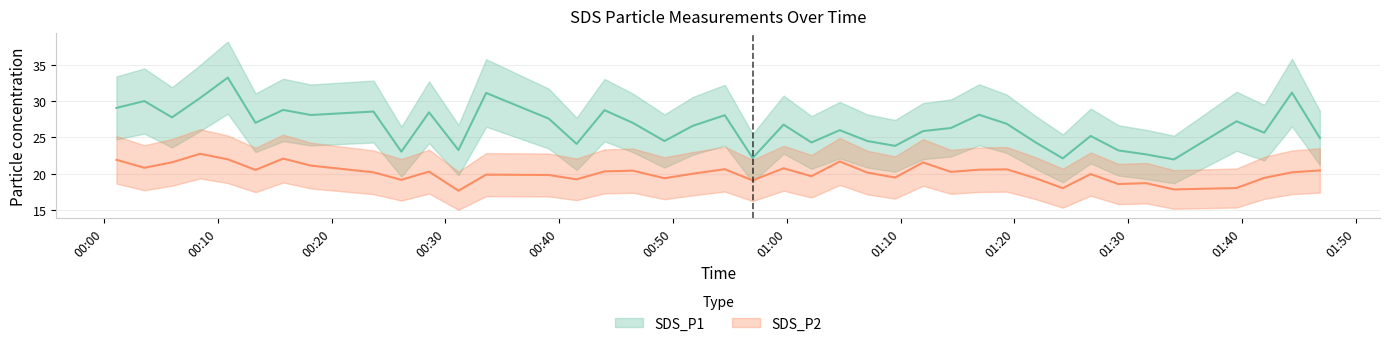

What position from the left is 2021/05/02 01:24:15?

32